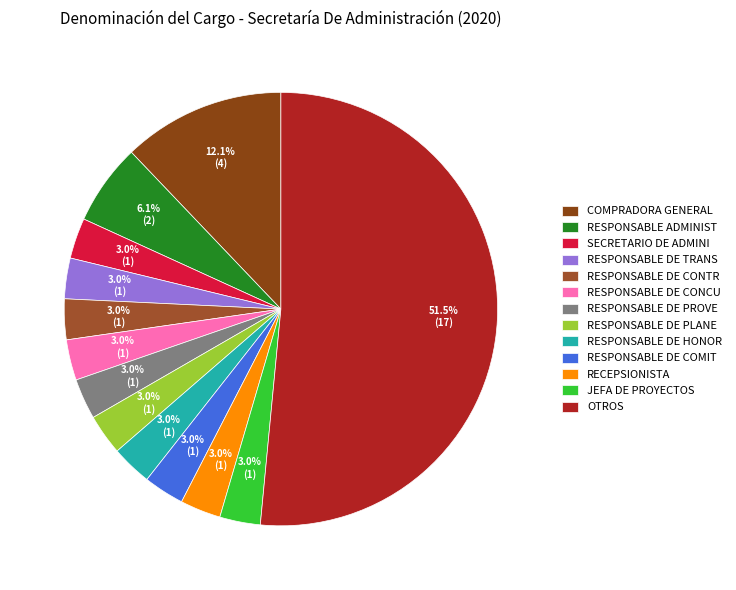

How many segments does this pie chart have?

13